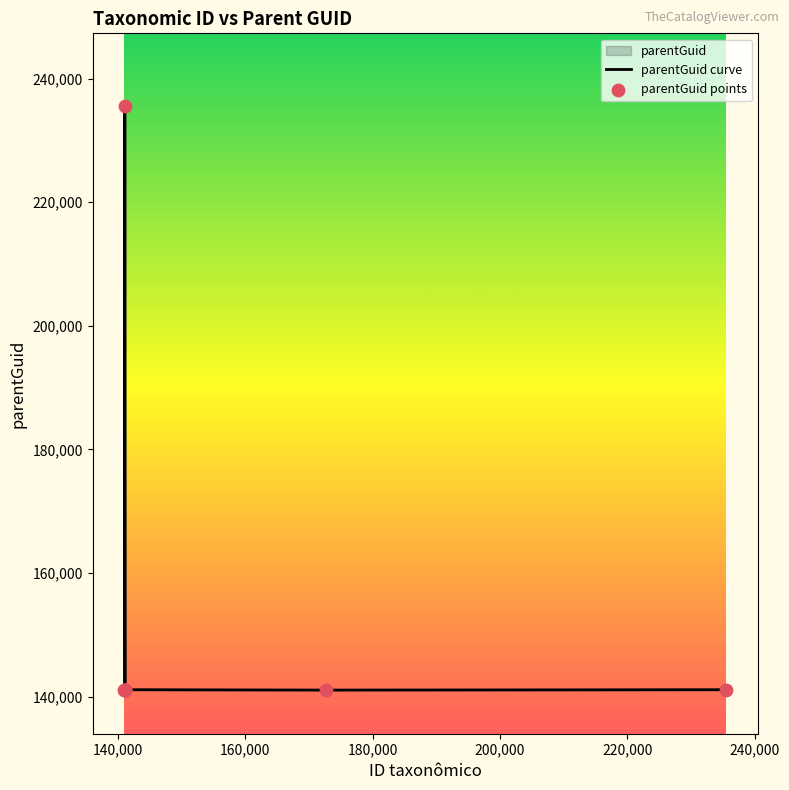

At how many categories does at least one series exceed 166289?

1